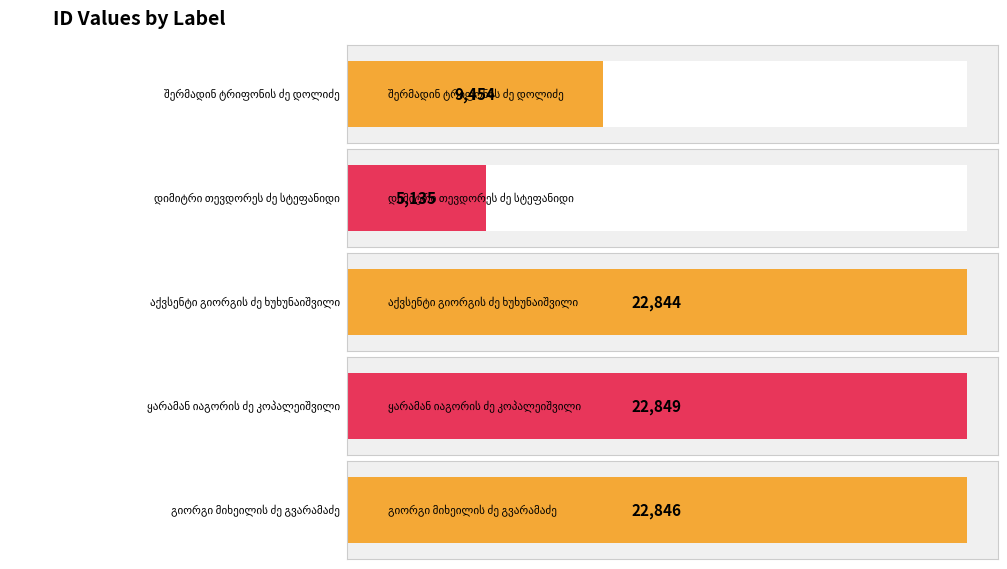

Reading left to right, extract all data points from this chart.

9454	5135	22844	22849	22846